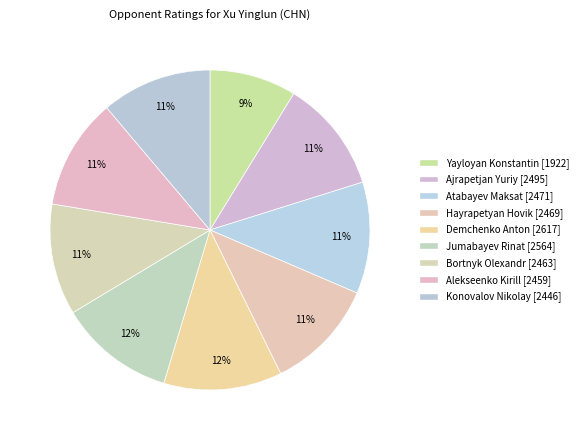

Count the number of slices in the pie.

9